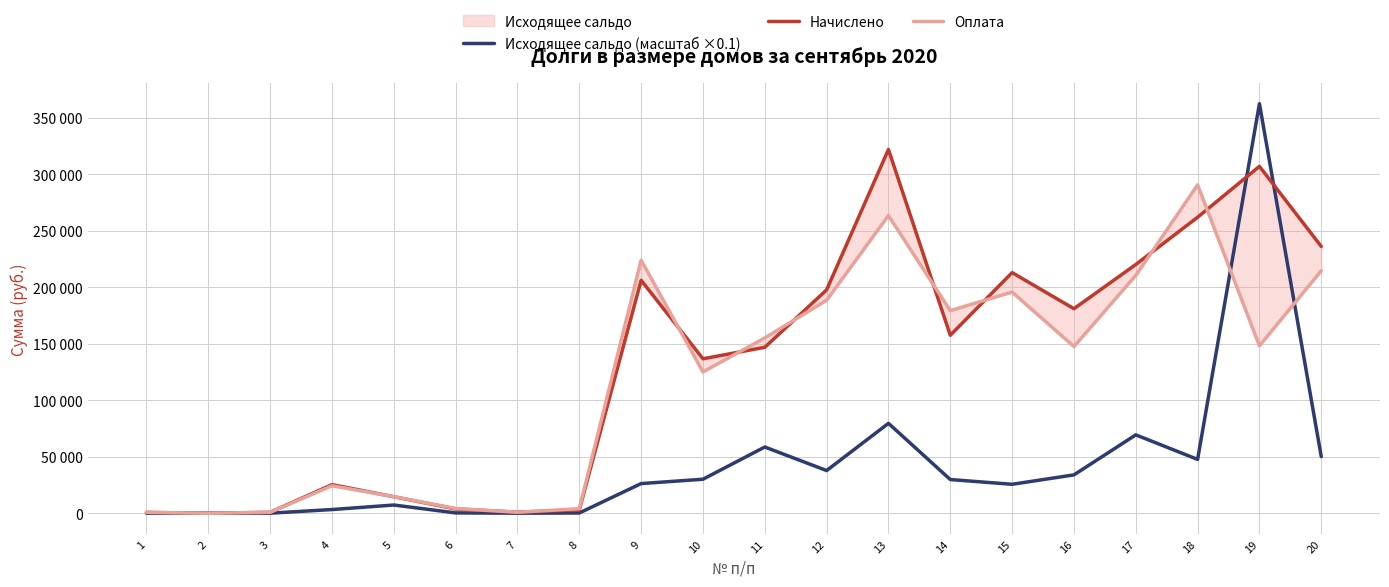

What is the total value across all series at 15?

434509.9